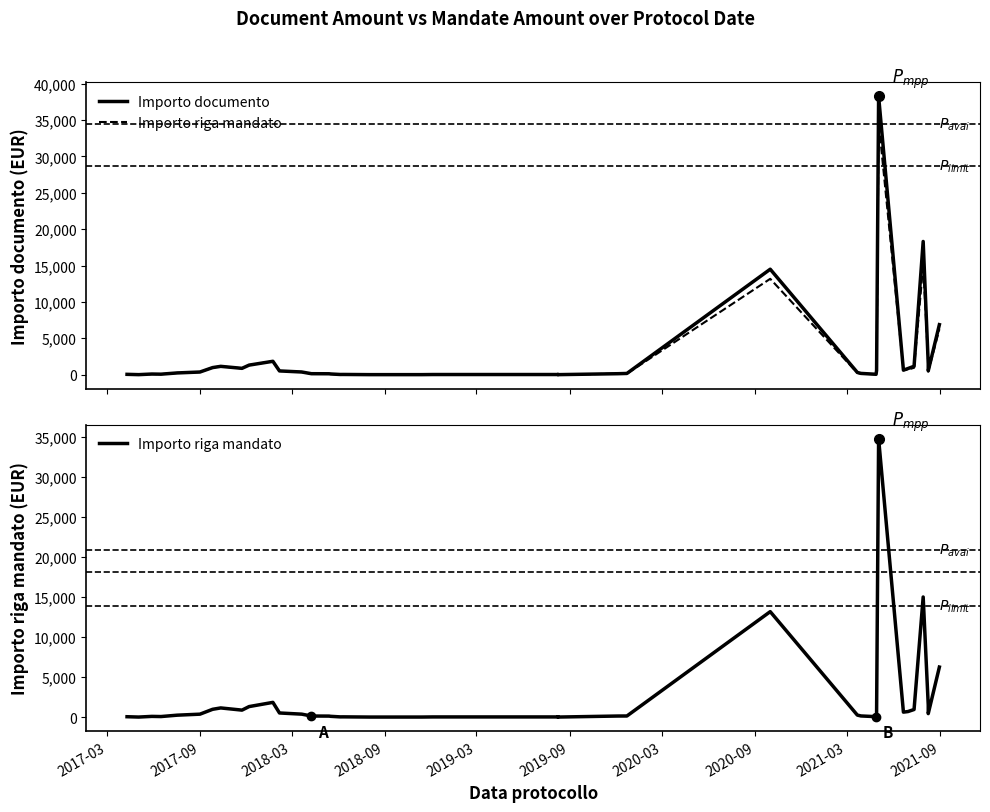

True or false: Importo documento and Importo riga mandato cross at least once.

False